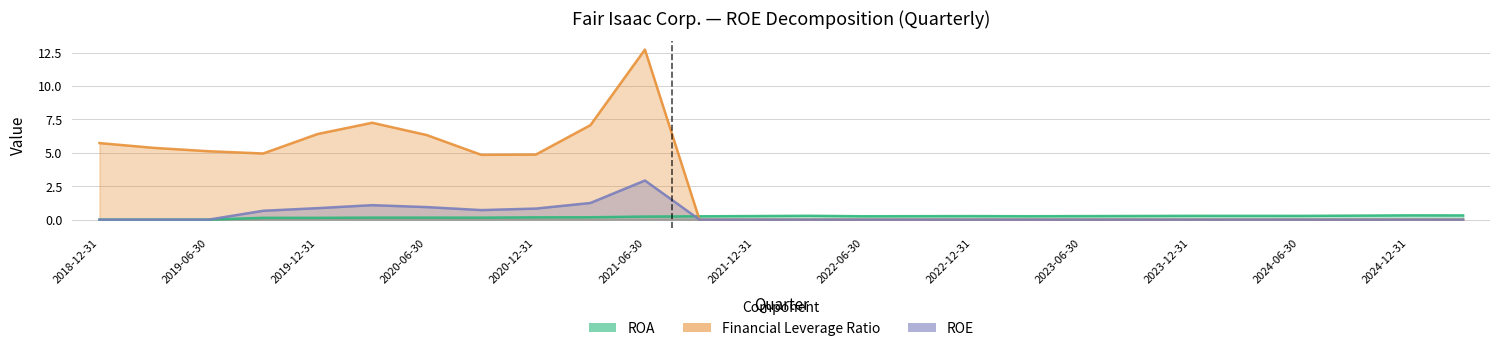

Does the chart display data point markers on the line(s)?

No